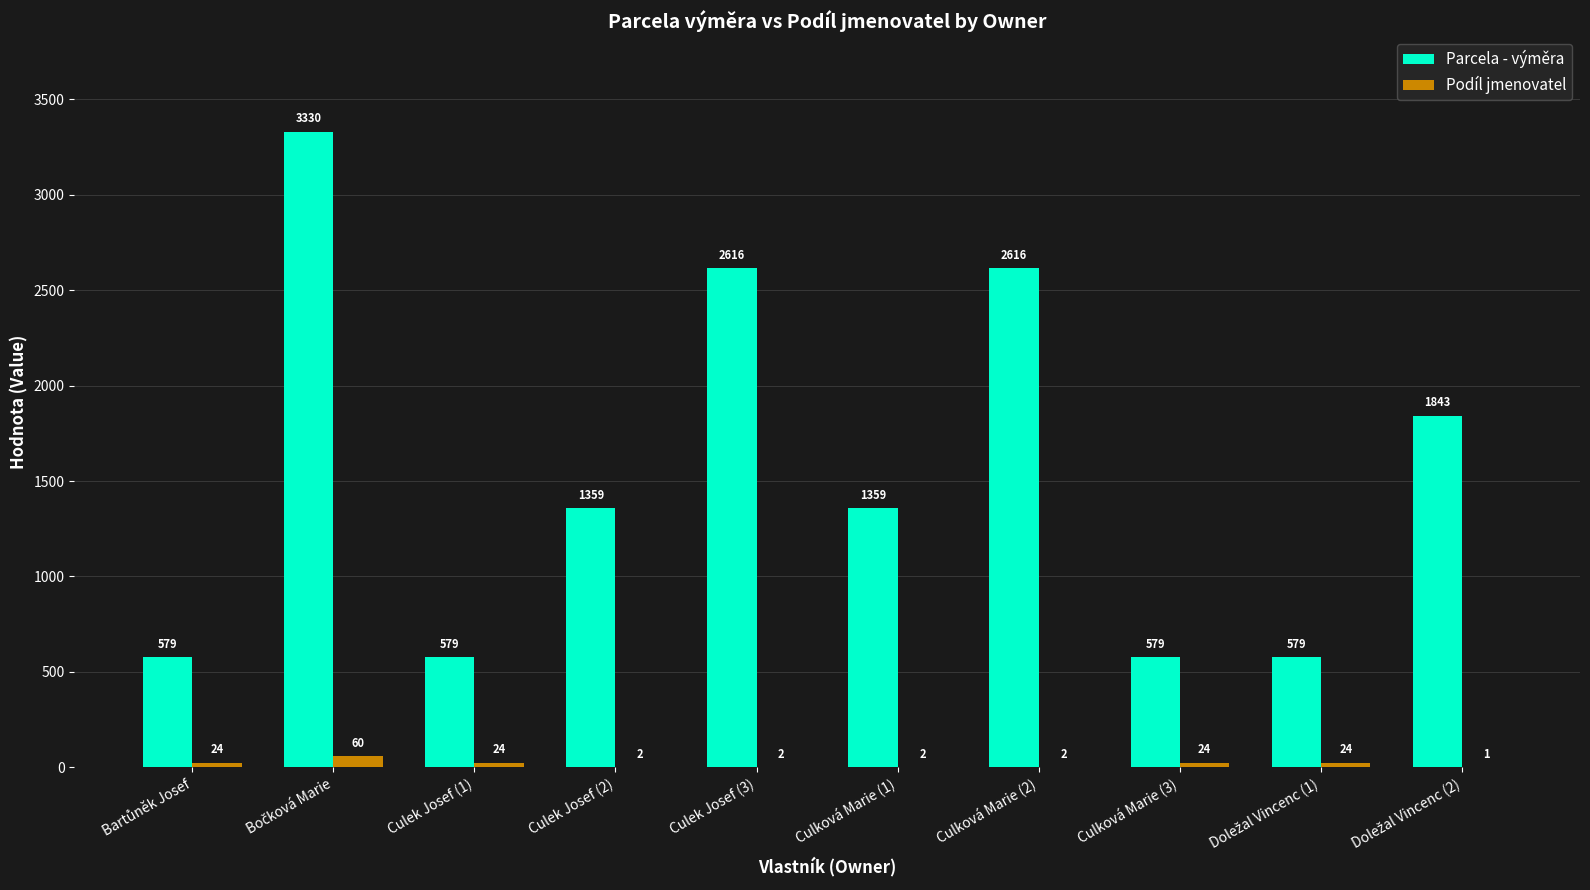

Which series has the largest total across all categories?

Parcela - výměra